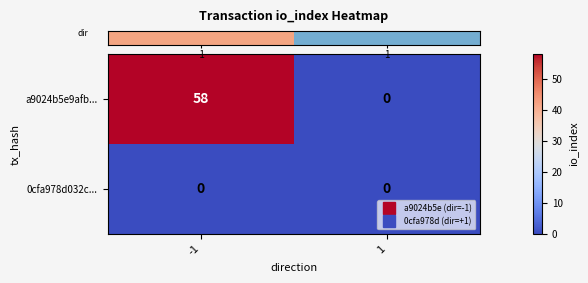

List the series in order of their overall mean, lowest first.

0cfa978d032c..., a9024b5e9afb...